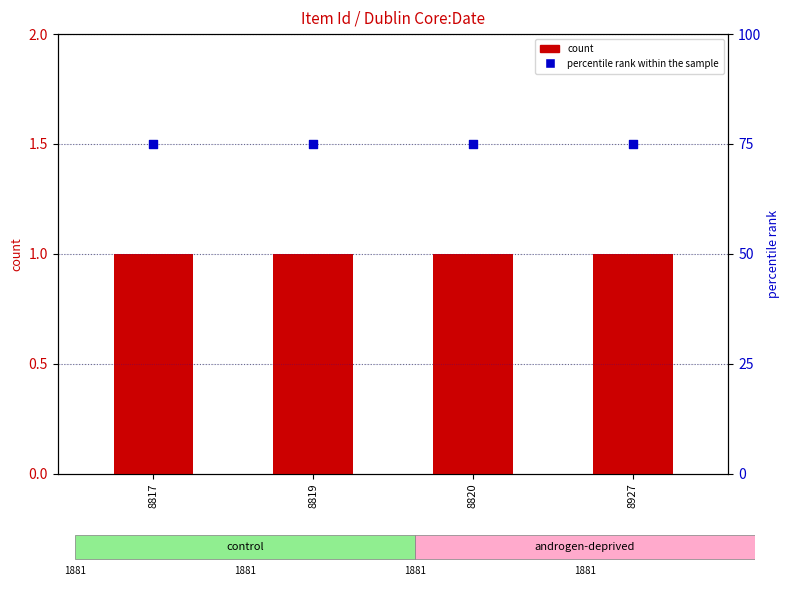

What are all the series names shown in the legend?

count, percentile rank within the sample